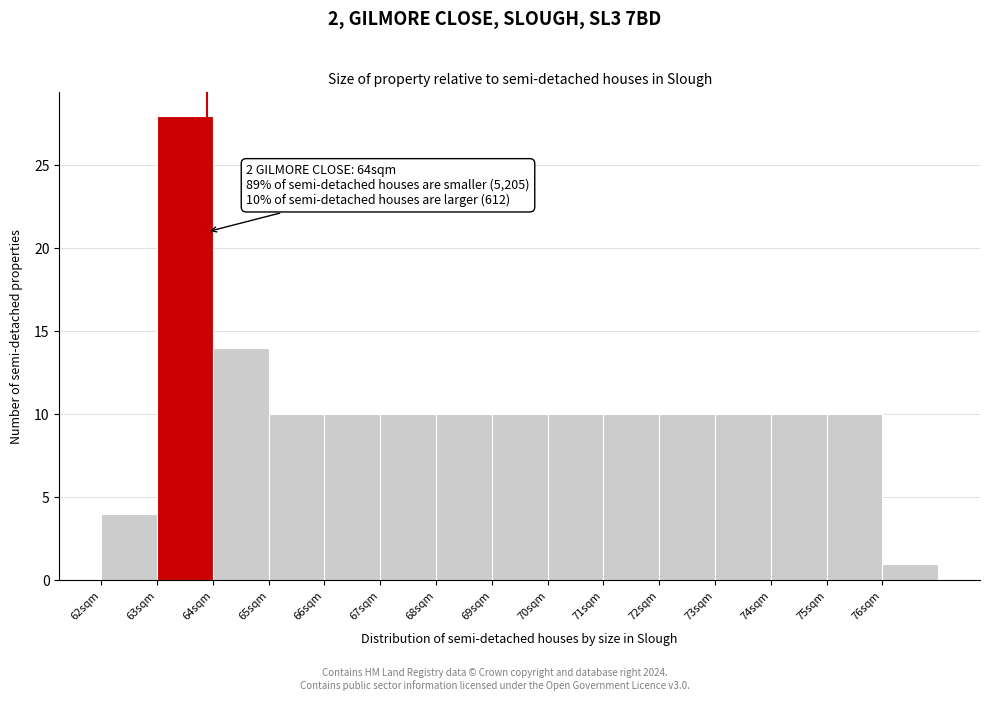

Over which range of the x-axis is the bar tallest?

63 to 64